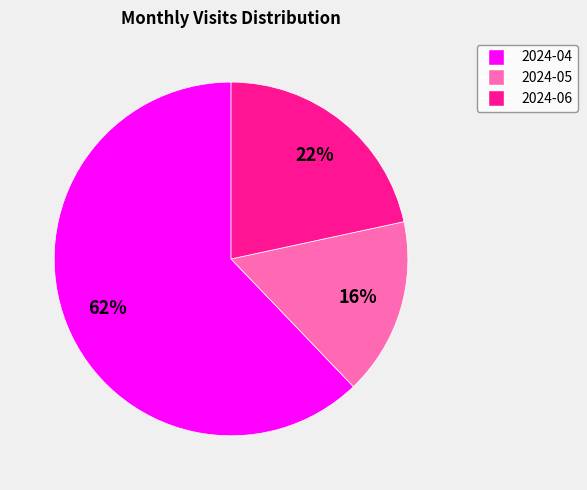

Which has a higher value, 2024-05 or 2024-06?

2024-06